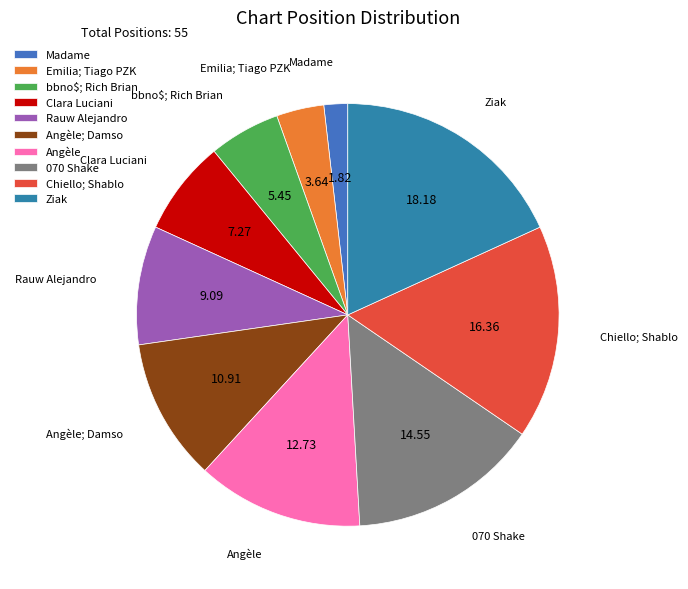

Is there any slice that represents more than half of the pie?

No